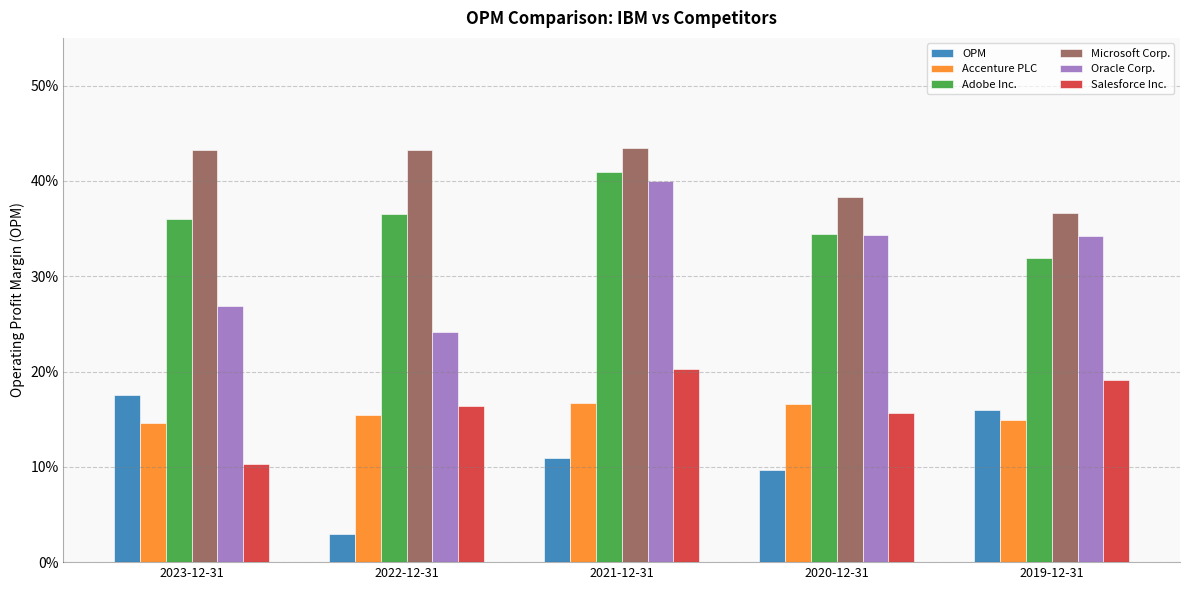

What is the average value of the OPM series?

0.1